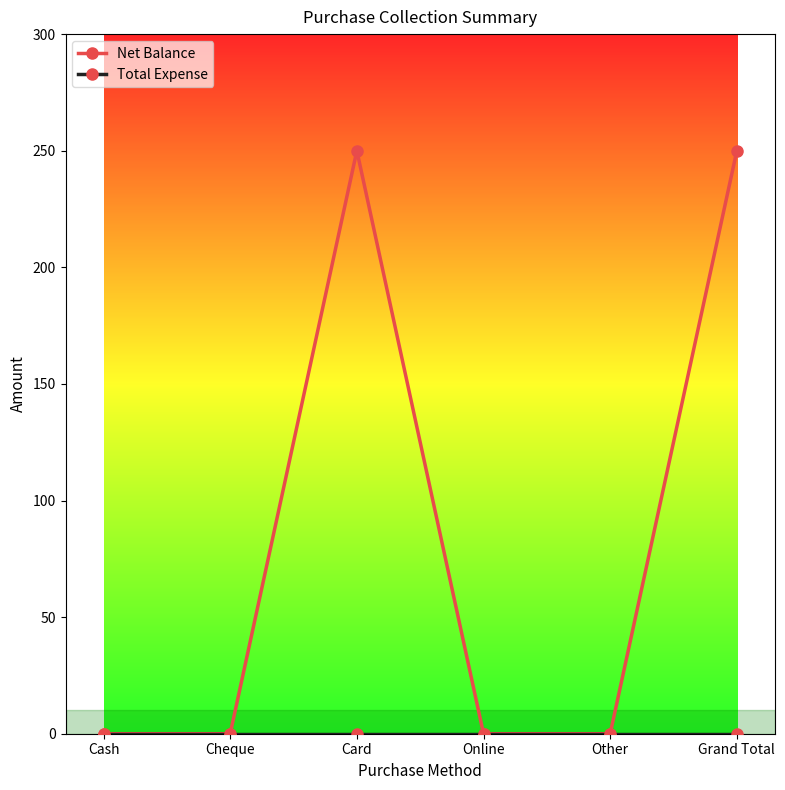

At how many categories does at least one series exceed 204?

2